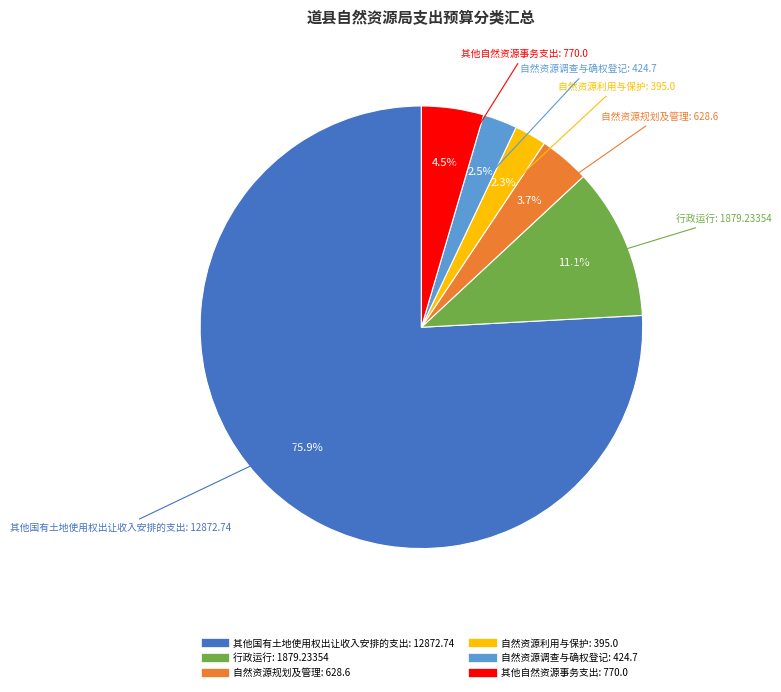

Is it true that 其他国有土地使用权出让收入安排的支出 is 82% of the pie?

False